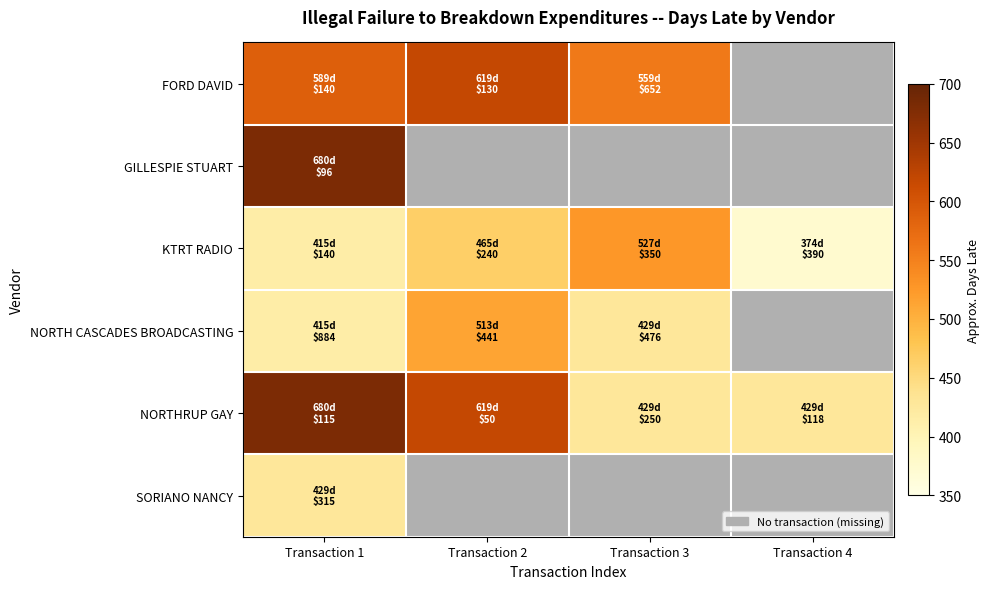

The NORTHRUP GAY series shows 429.0 at Transaction 4. True or false?

True